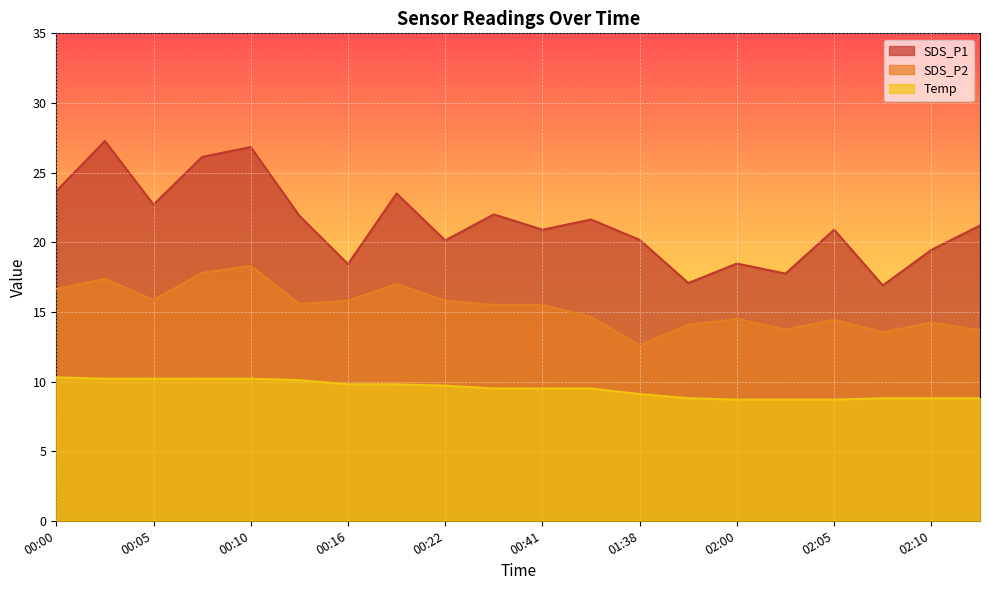

What position from the left is 02:13?

20